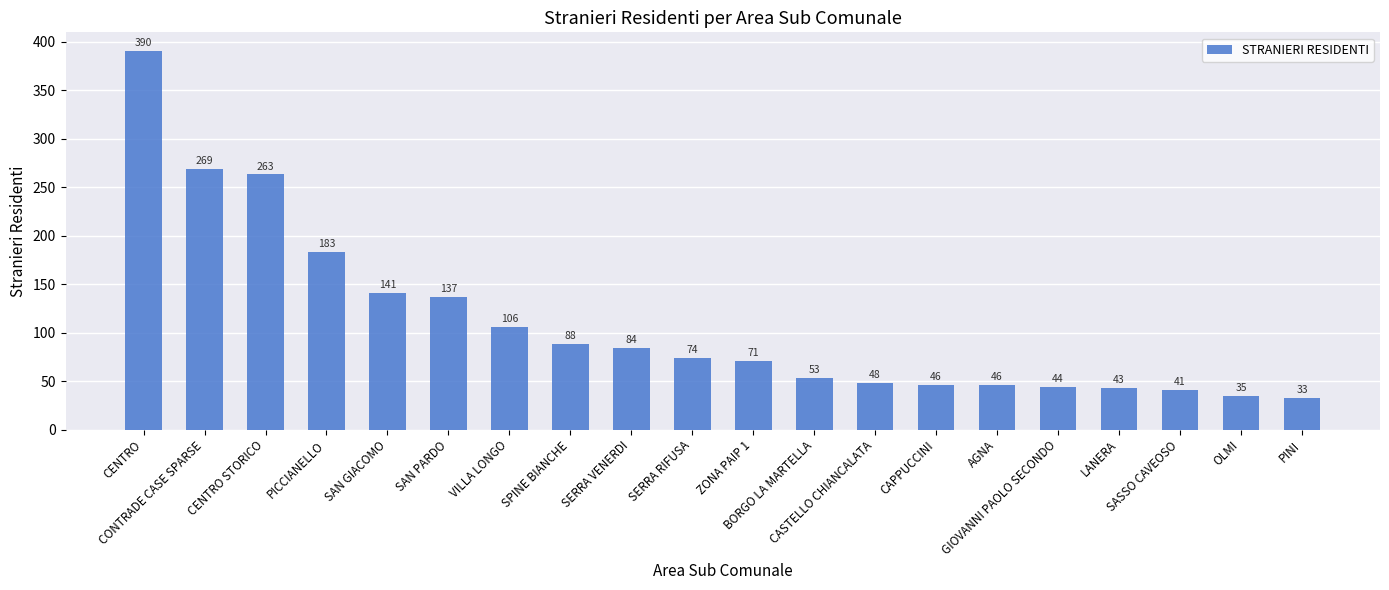

What is the smallest value displayed?

33